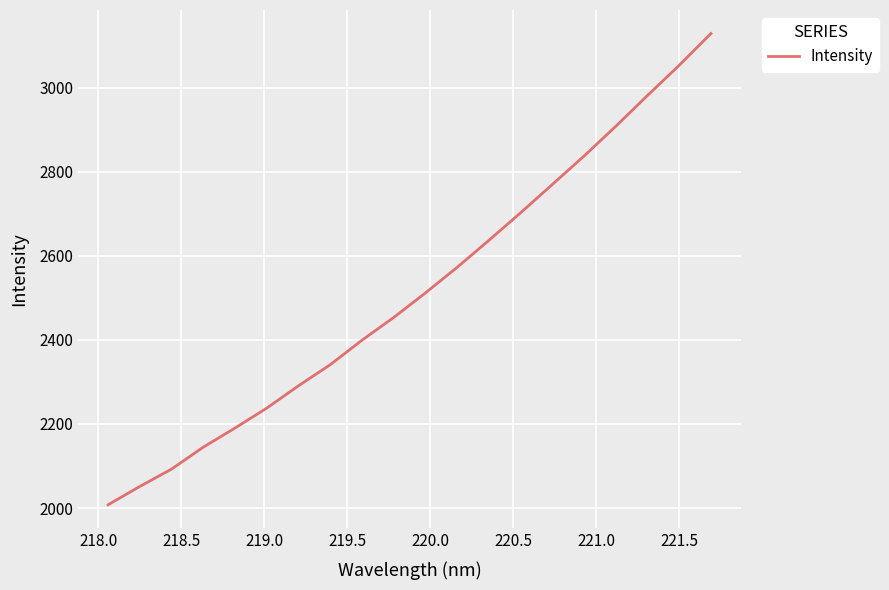

What is the smallest value displayed?

2007.8